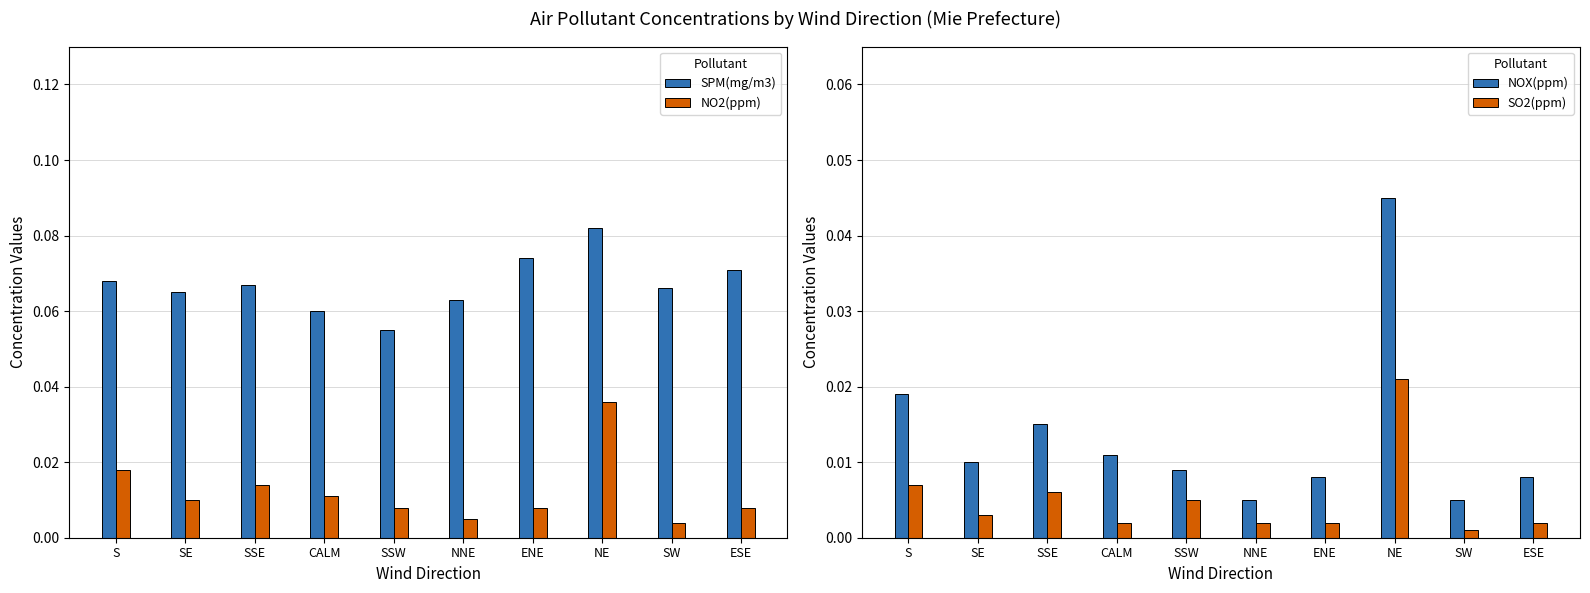

Does the chart contain stacked bars?

No